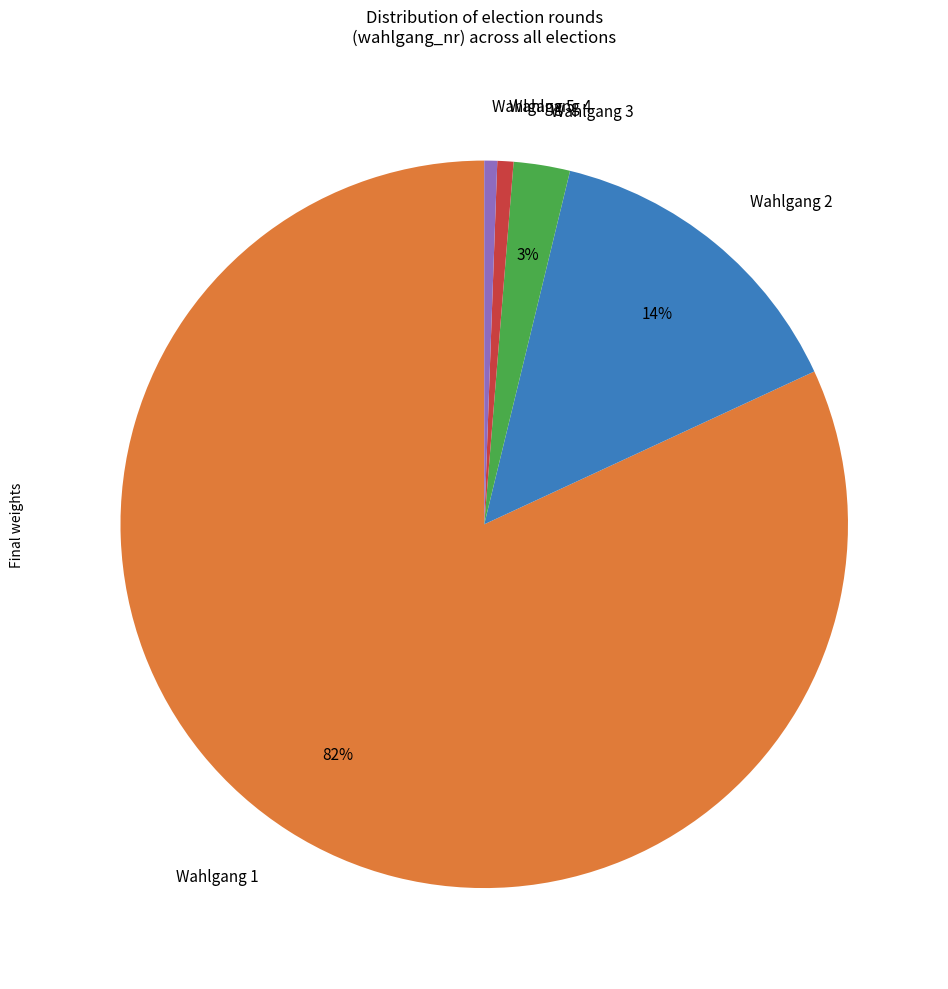

Between Wahlgang 4 and Wahlgang 1, which is larger?

Wahlgang 1